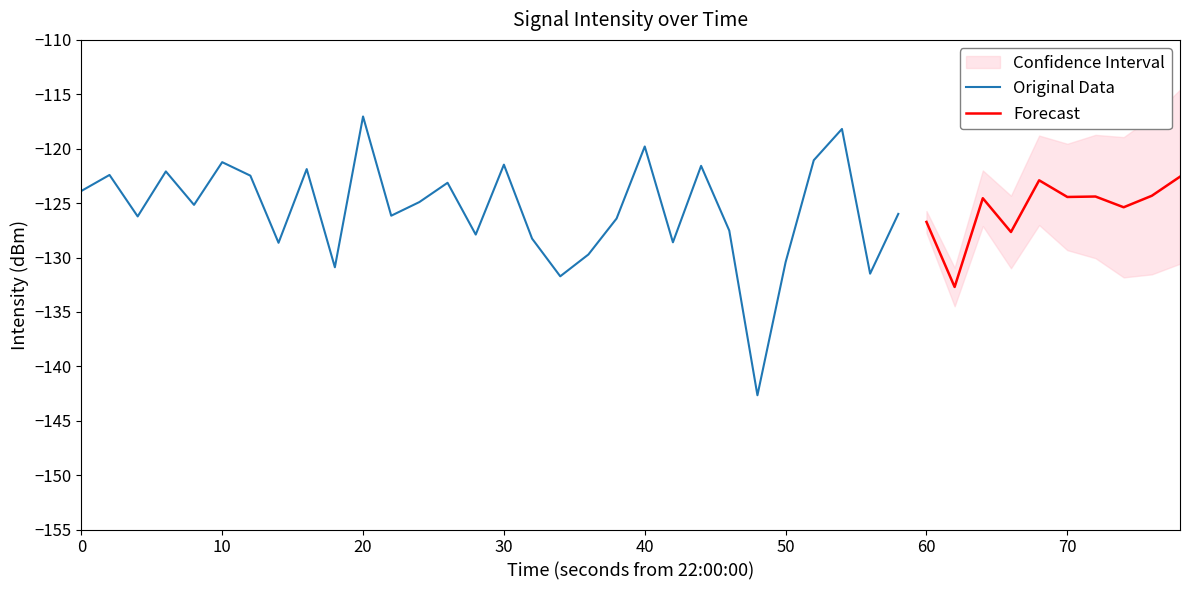

Reading right to left, transcribe all the data shown in this chart.

-122.6	-124.3	-125.4	-124.4	-124.4	-122.9	-127.7	-124.6	-132.7	-126.7	-126.0	-131.5	-118.2	-121.1	-130.4	-142.7	-127.5	-121.6	-128.6	-119.8	-126.4	-129.7	-131.7	-128.3	-121.5	-127.9	-123.1	-124.9	-126.2	-117.0	-130.9	-121.9	-128.6	-122.5	-121.2	-125.2	-122.1	-126.2	-122.4	-123.9